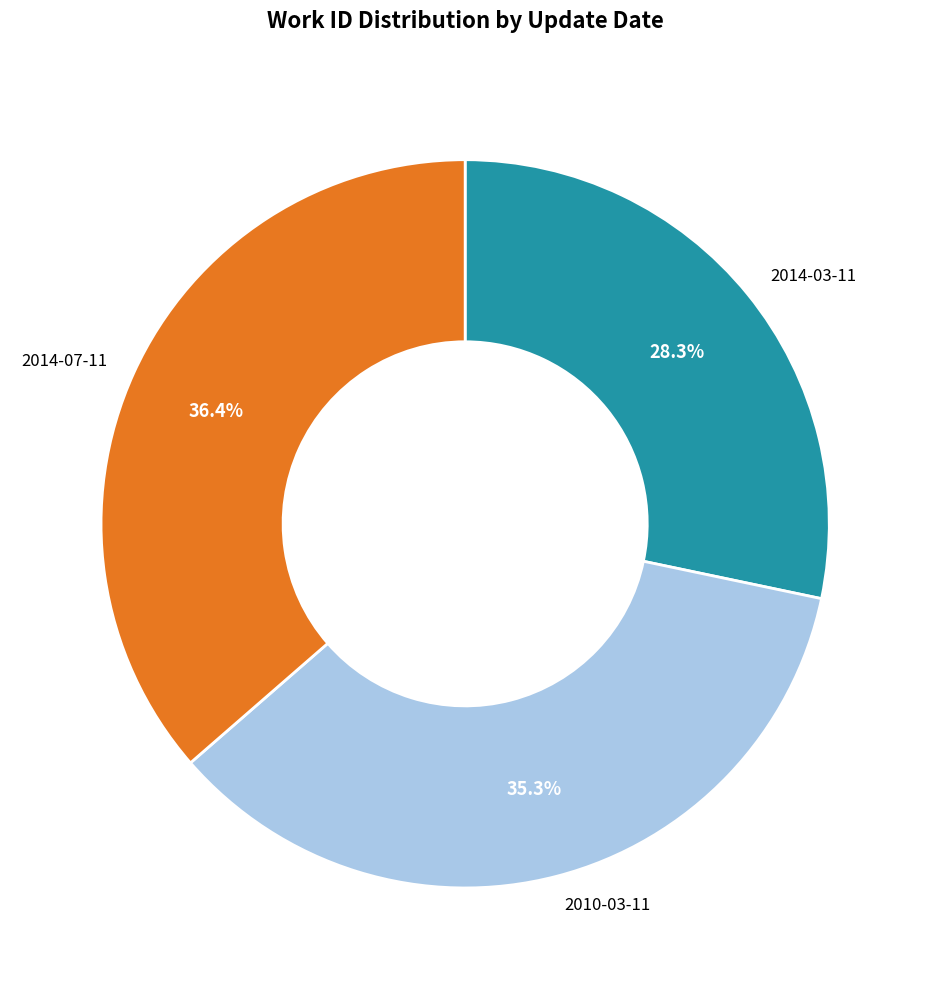

What is the largest slice in the pie chart?

2014-07-11